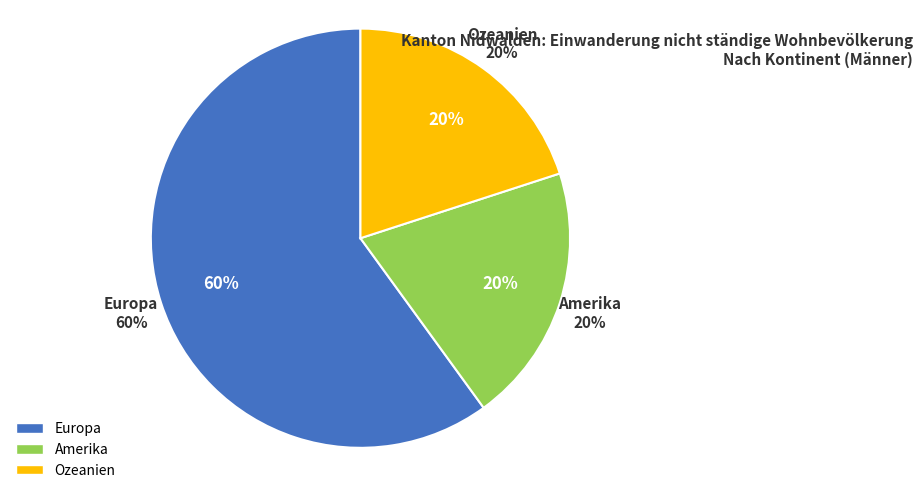

The Amerika slice represents 14% of the pie. True or false?

False